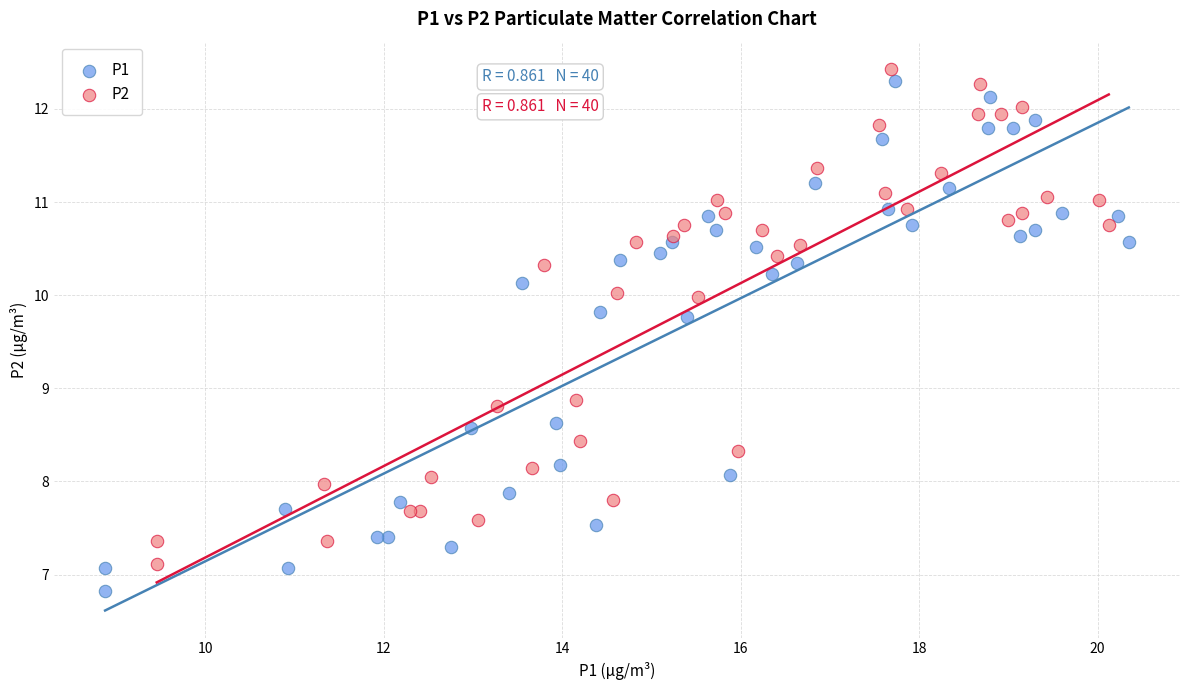

Which series has the largest Y range (max minus min)?

P1